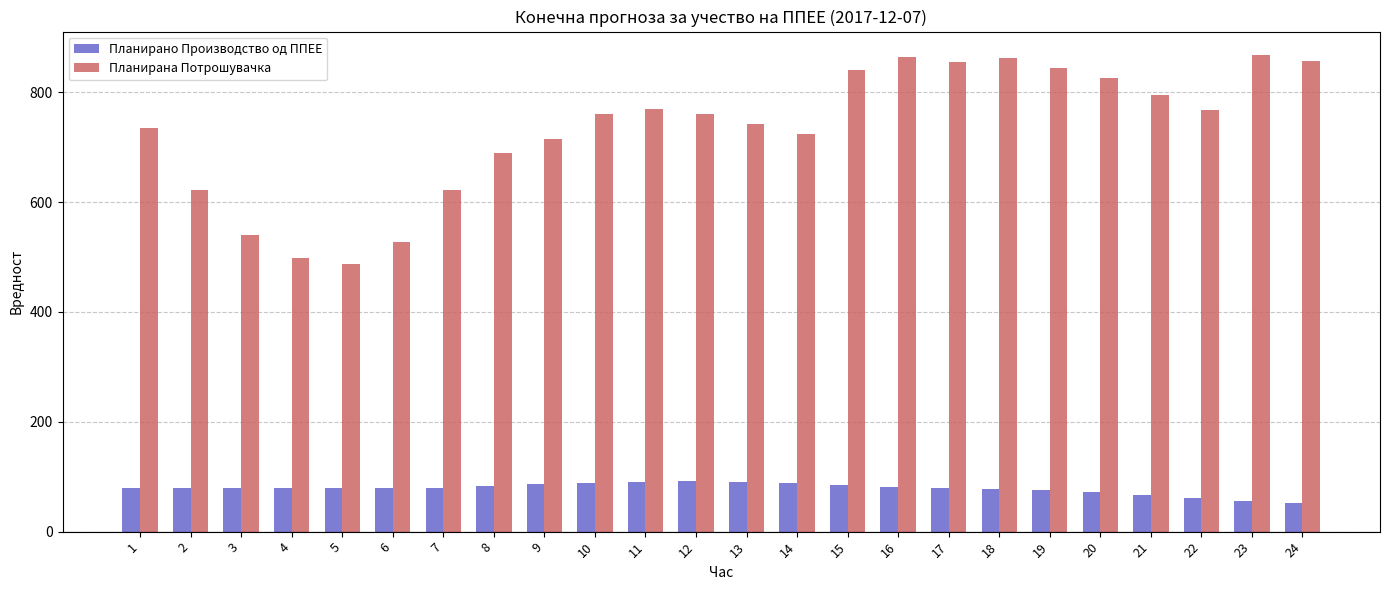

Between 14 and 16, which series saw the biggest shift?

Планирана Потрошувачка